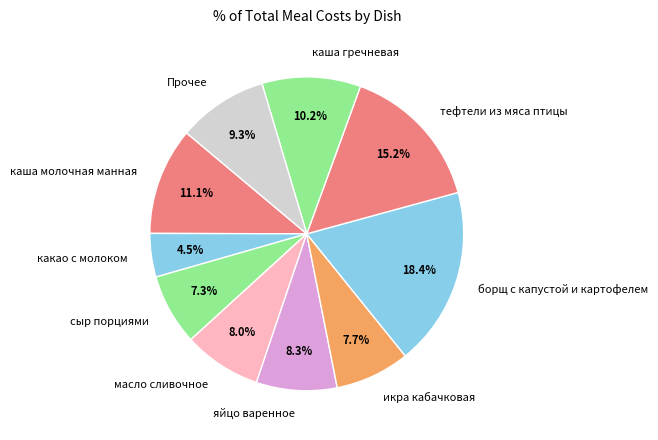

How much of the chart is everything except каша молочная манная?

88.9%